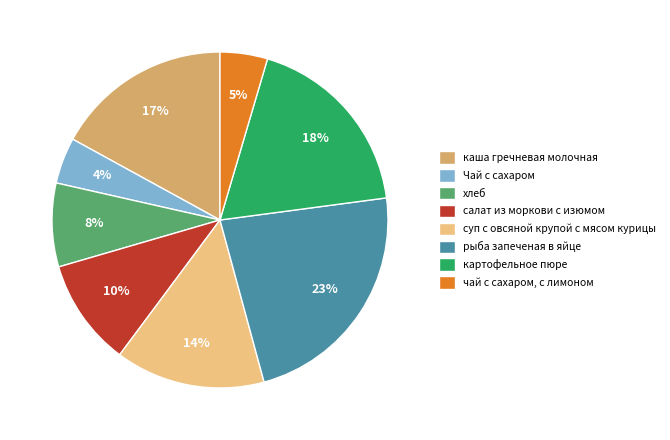

Which slice is the largest?

рыба запеченая в яйце